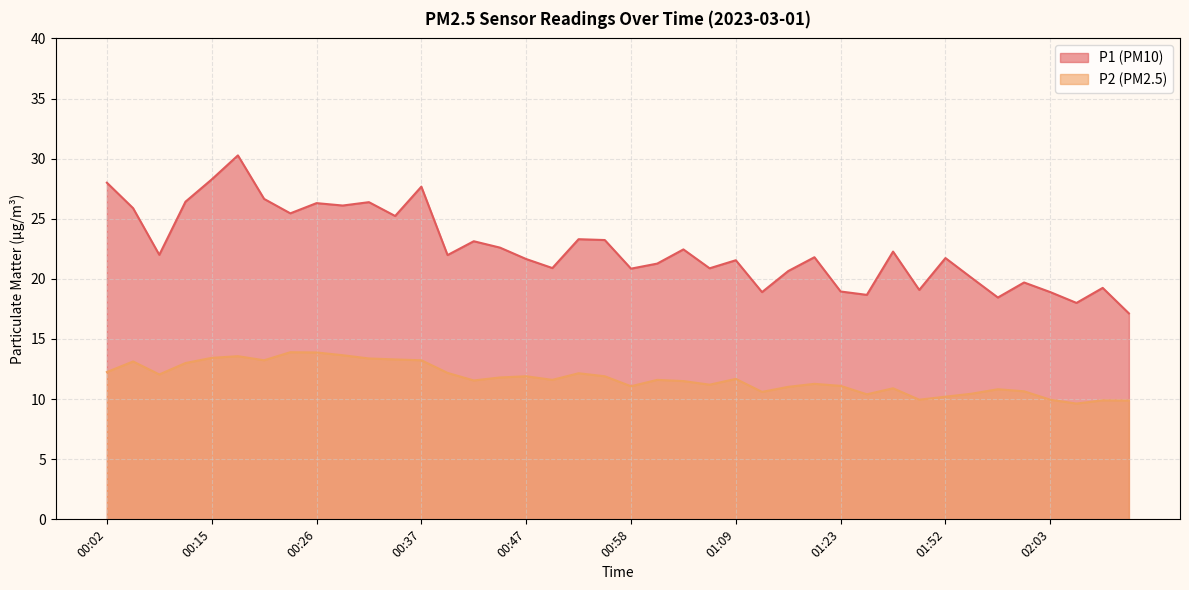

What is the value of the P1 point at the 37th from the left?

18.9